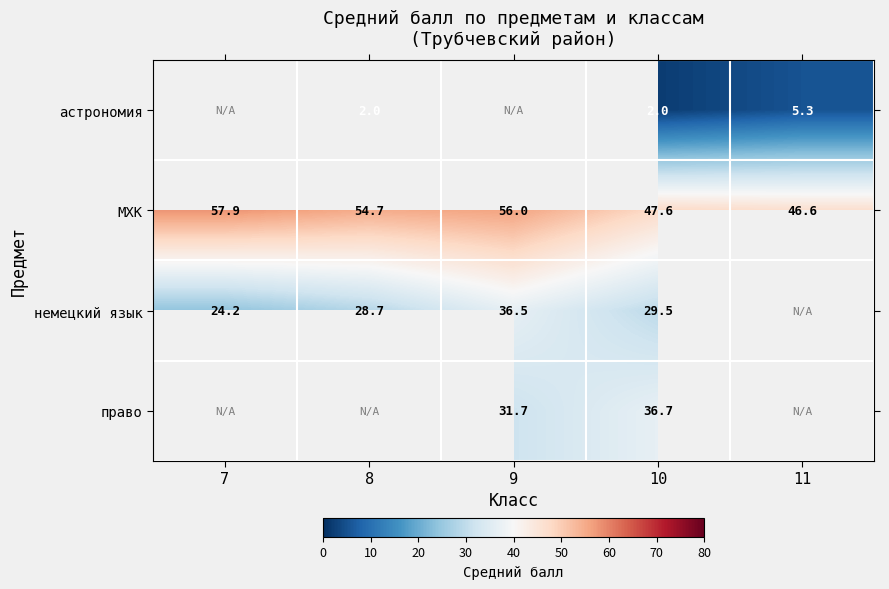

What is the approximate value of МХК at 11?

46.6